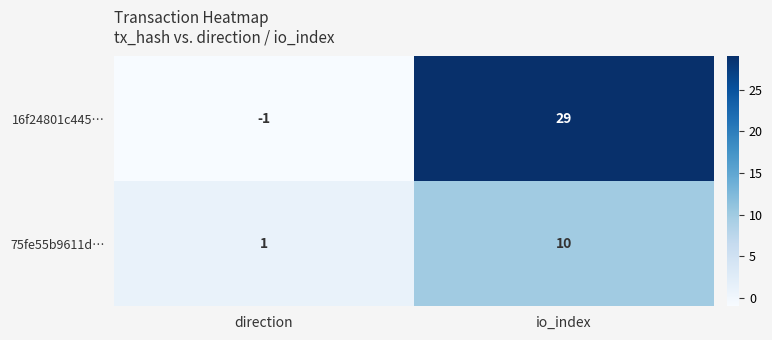

What is the average value of the 75fe55b9611d… series?

6